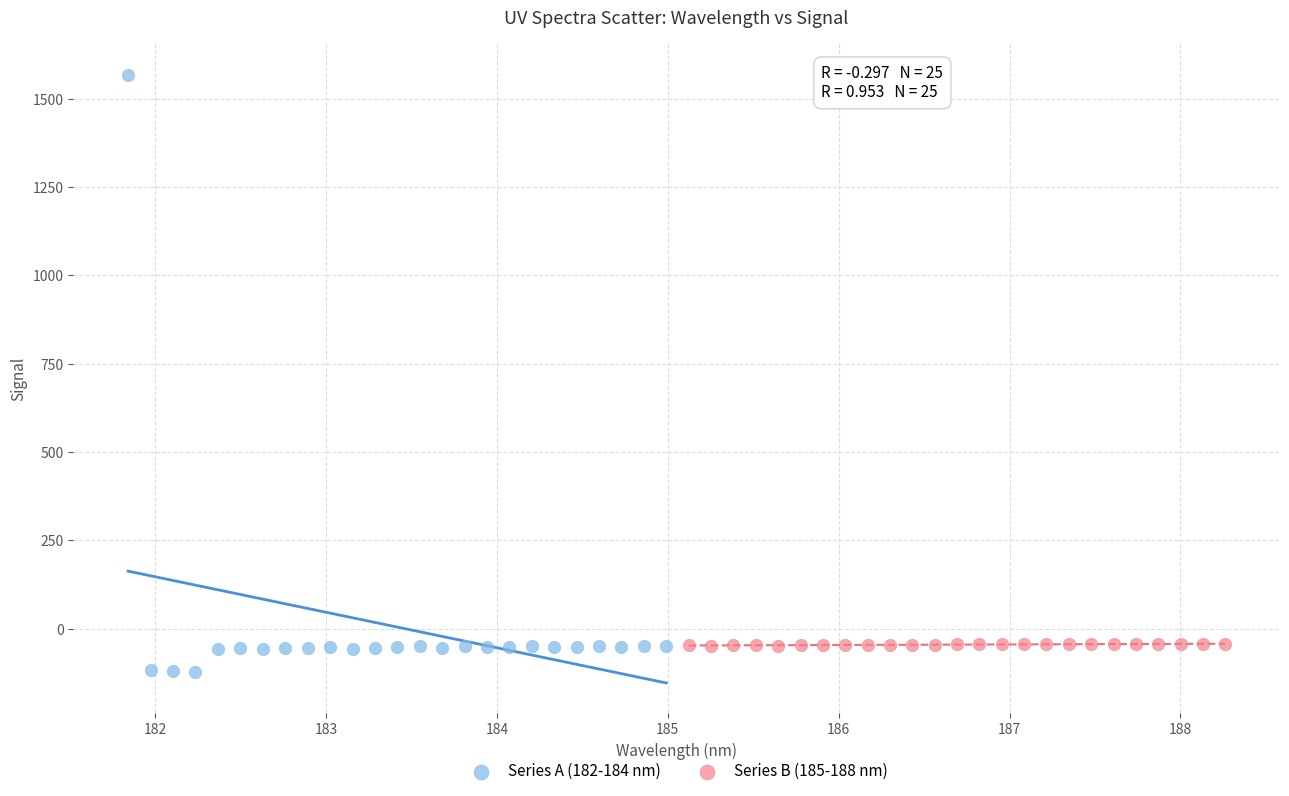

Which series contains the highest Y value?

Series A (182-184 nm)